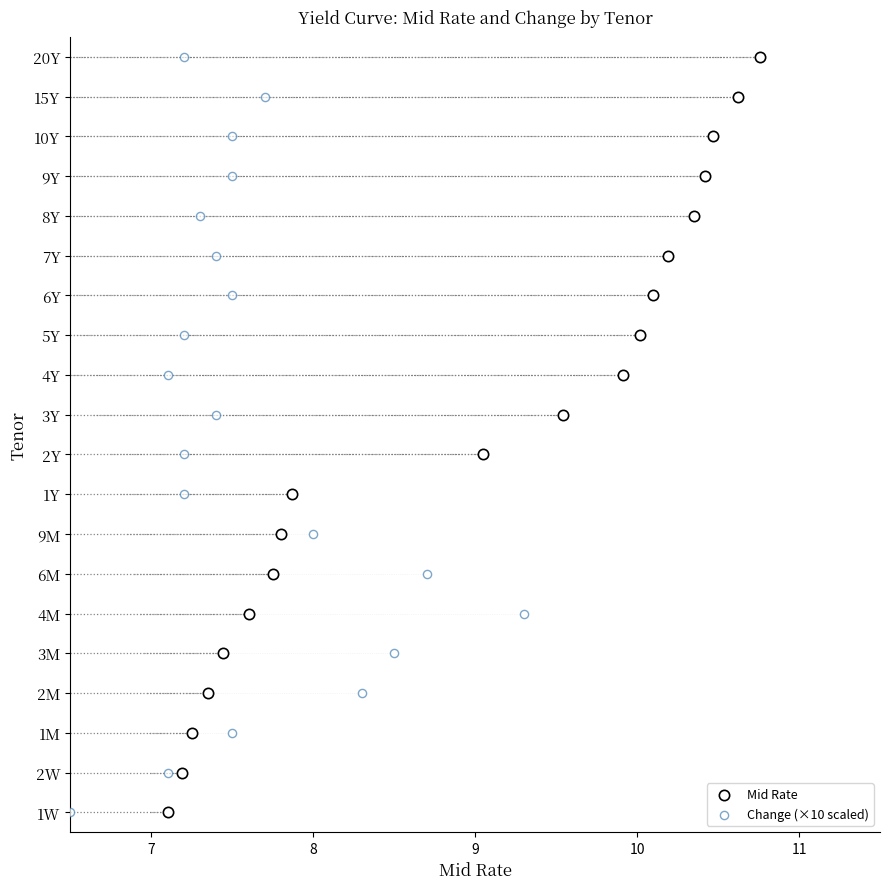

Which series has the widest spread of Y values?

Mid Rate